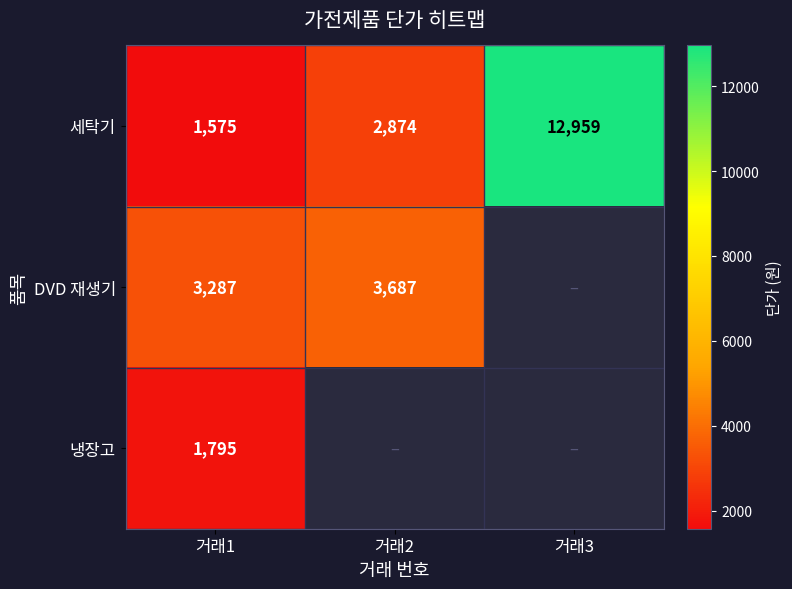

How many values in the 세탁기 series are below 2874?

1